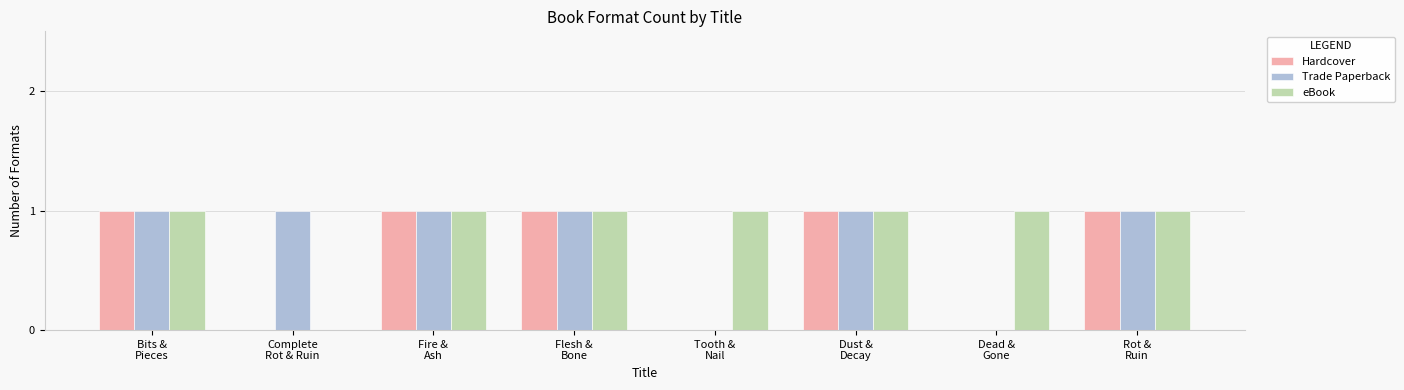

What is the sum of the Trade Paperback values at Fire &
Ash and Dust &
Decay?

2